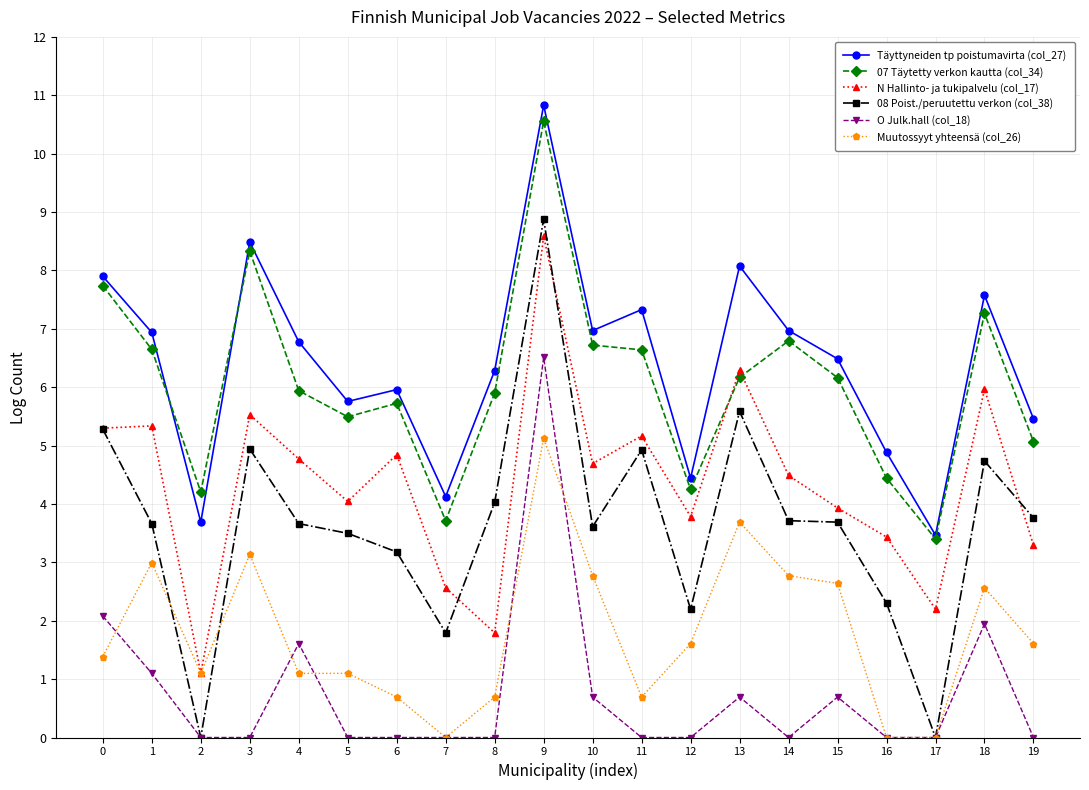

True or false: N Hallinto- ja tukipalvelu (col_17) has more than 2 points higher than both neighbors.

True